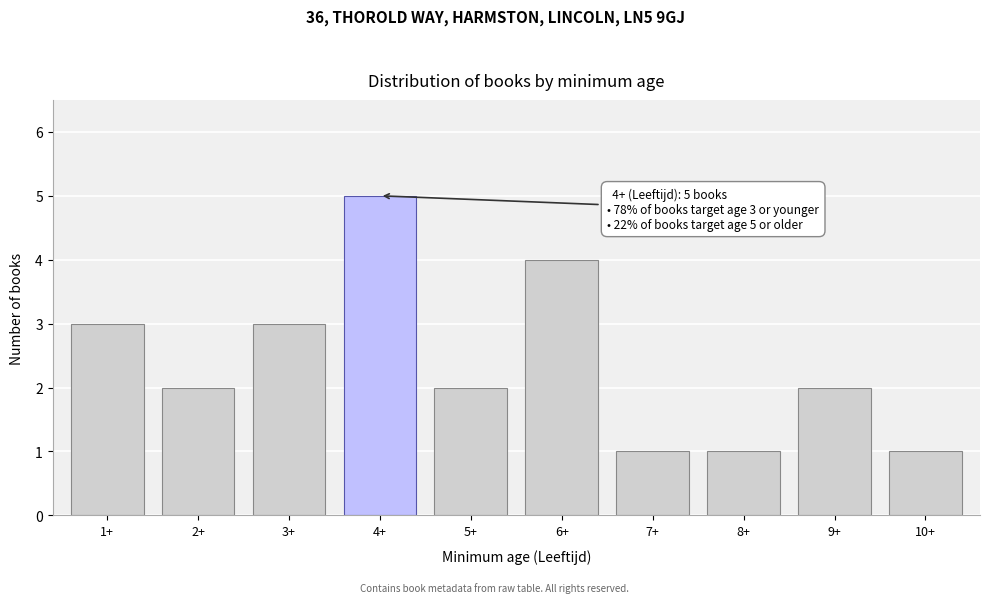

Reading left to right, transcribe all the data shown in this chart.

1+=3	2+=2	3+=3	4+=5	5+=2	6+=4	7+=1	8+=1	9+=2	10+=1